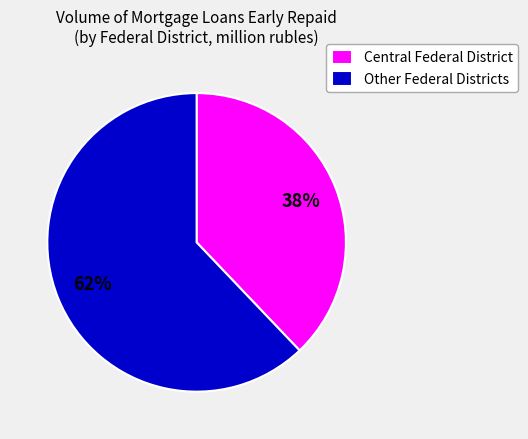

To the nearest percent, what portion does Central Federal District represent?

38%